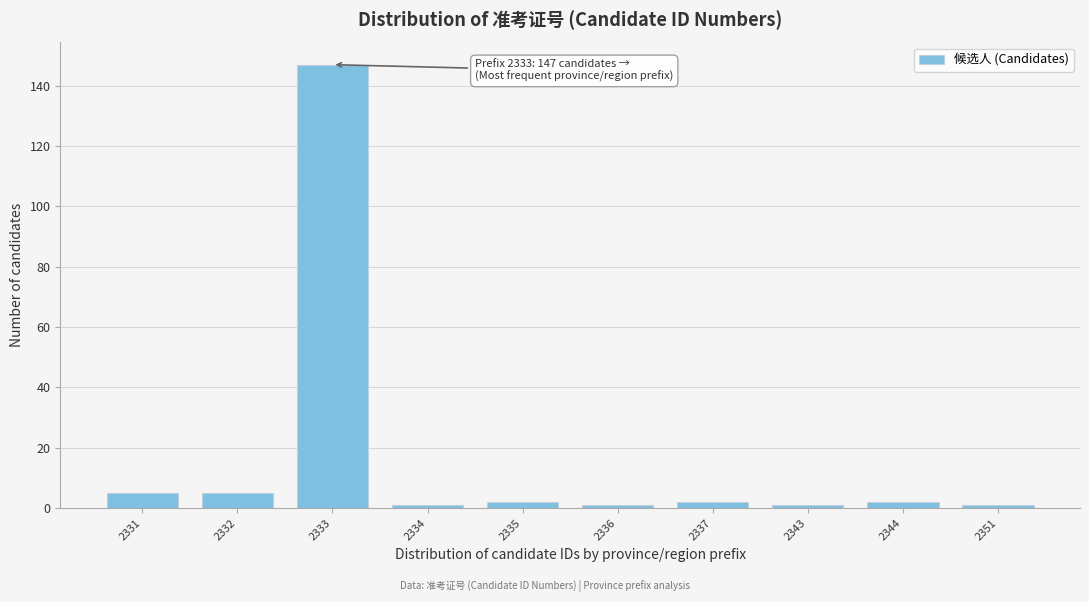

Reading left to right, list all the values displayed in this chart.

5	5	147	1	2	1	2	1	2	1